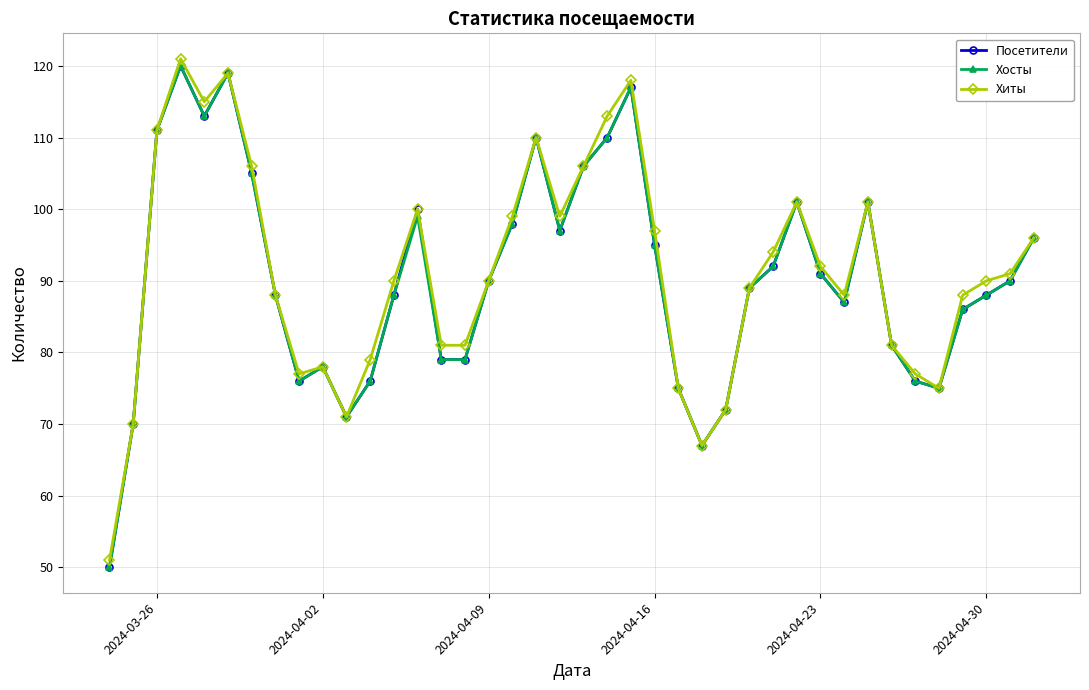

What is the value of the Хиты point at the 11th from the left?

71